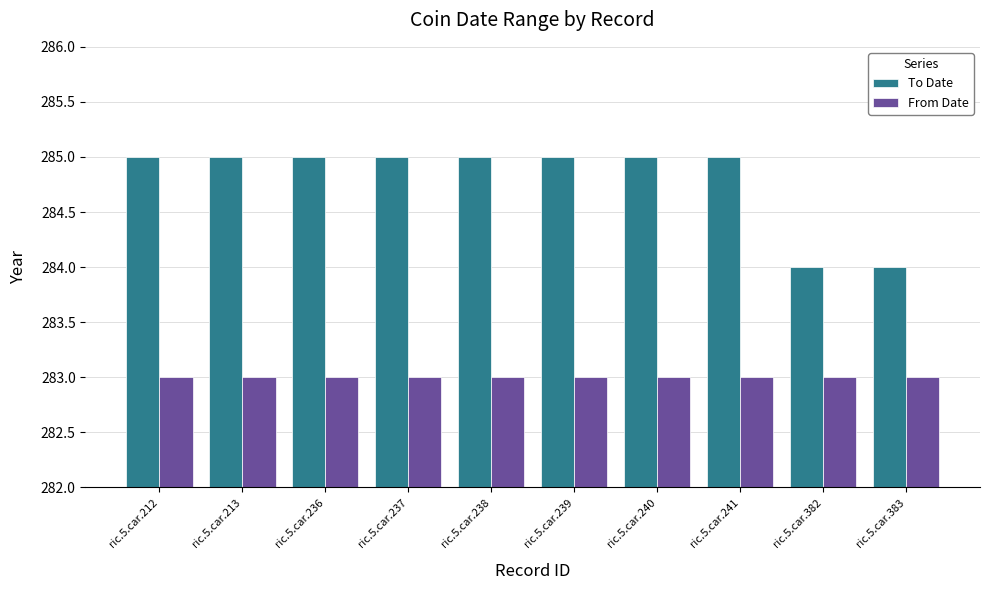

What is the total value across all series at ric.5.car.213?

568